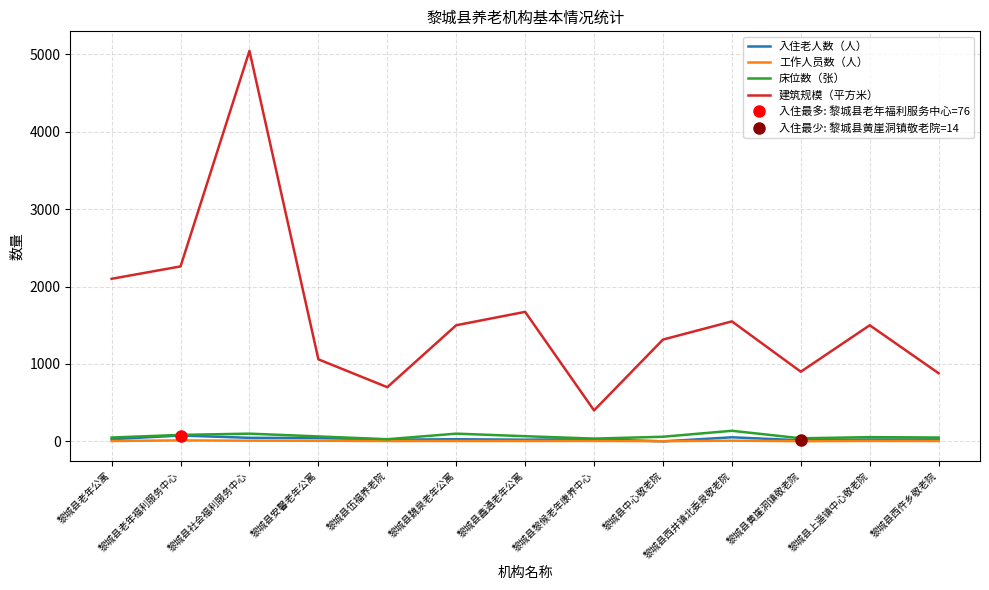

What is the sum of all 入住老人数（人） values?

411